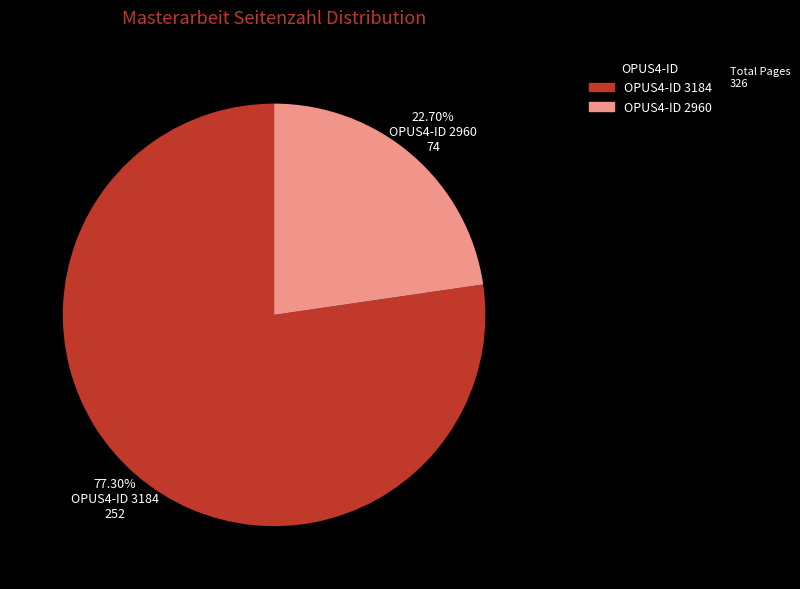

Does any single category account for the majority?

Yes